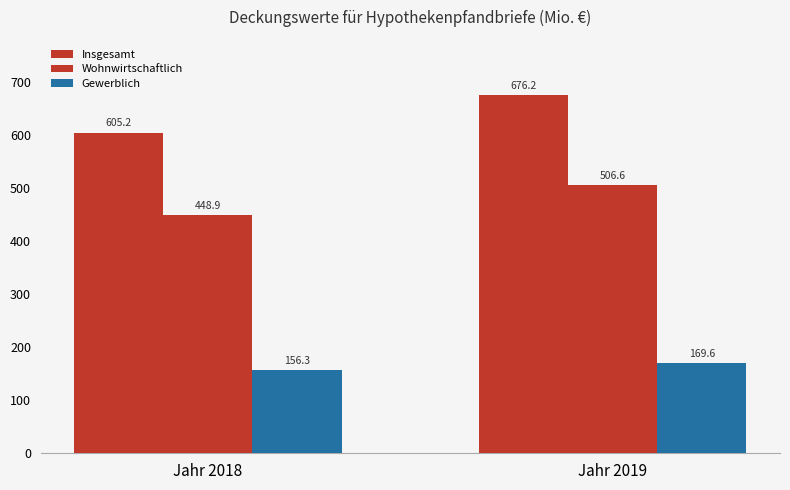

Are the bars horizontal?

No